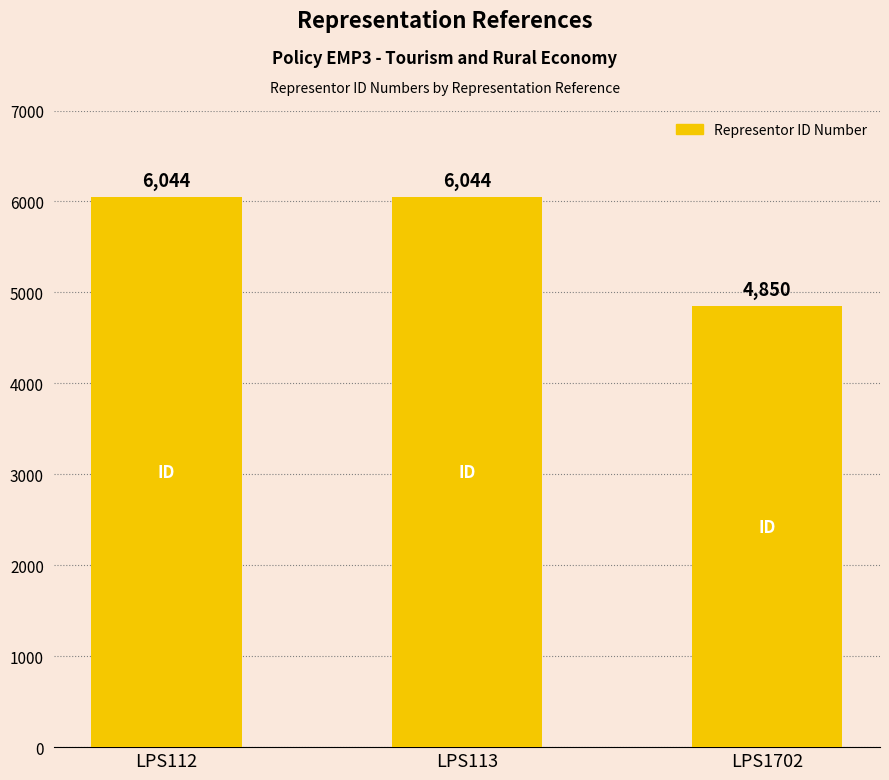

Reading left to right, transcribe all the data shown in this chart.

LPS112=6044	LPS113=6044	LPS1702=4850